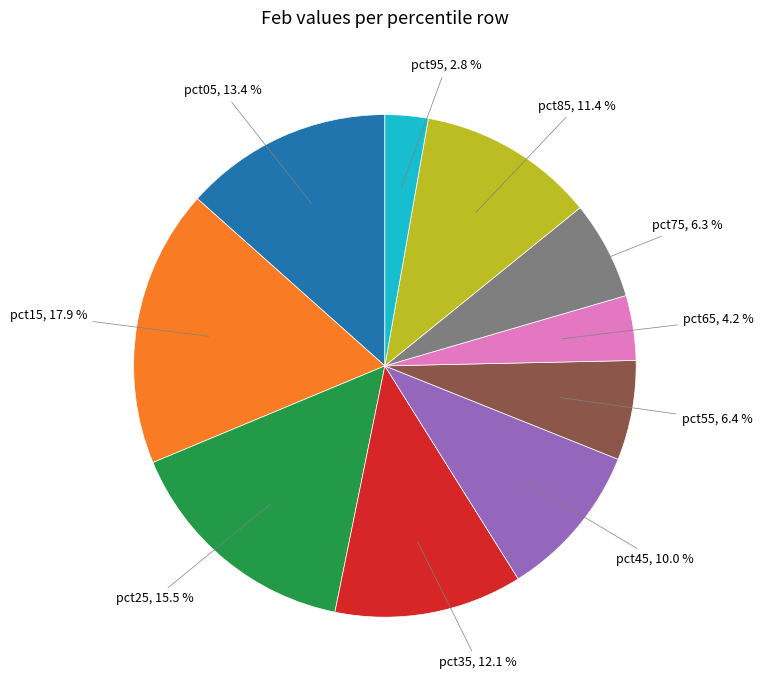

Combined, what portion of the pie is pct45 and pct65?

14.2%